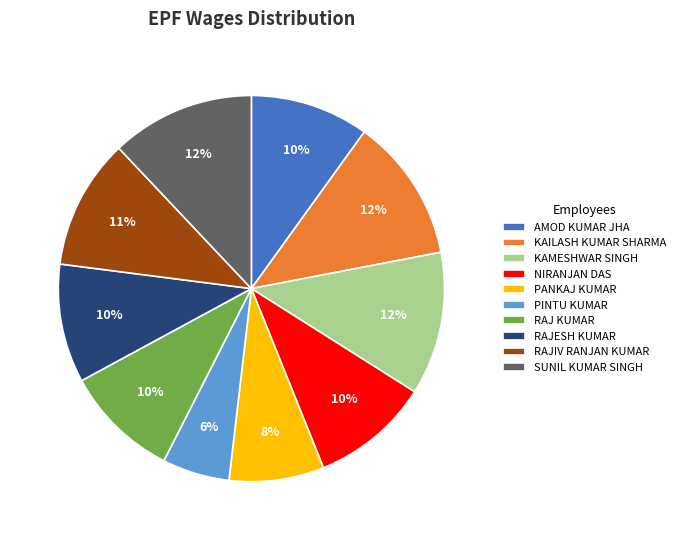

Is KAILASH KUMAR SHARMA the majority of the pie?

No